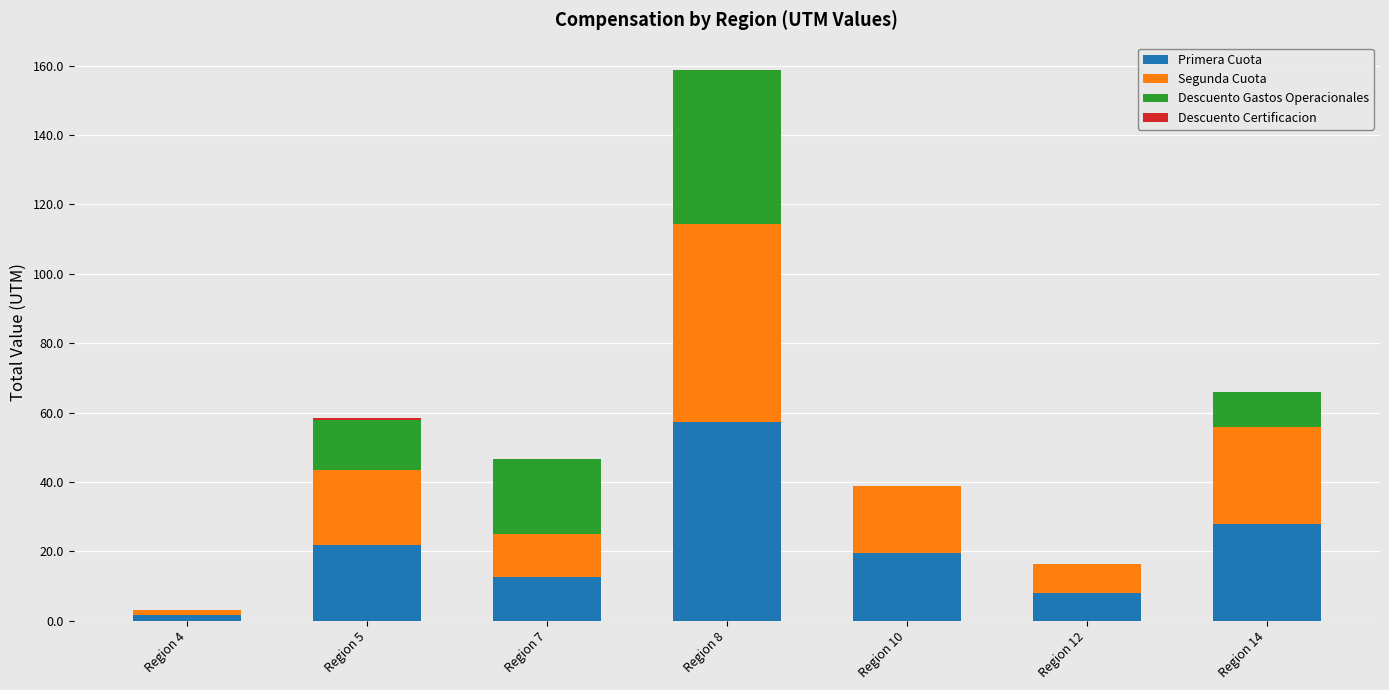

Is it true that Primera Cuota equals 13.5 at Region 14?

False